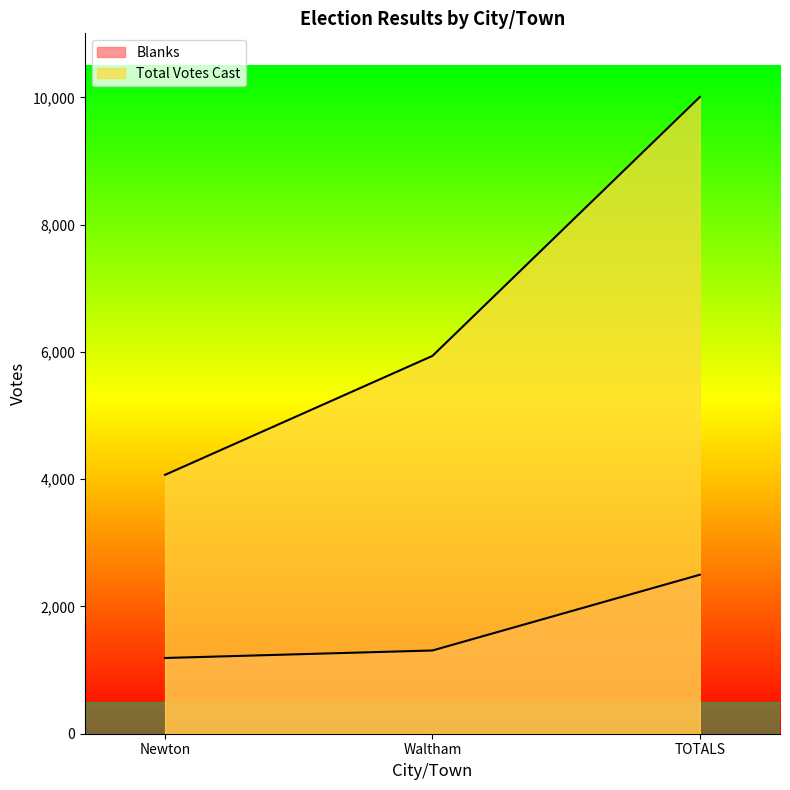

Reading left to right, extract all data points from this chart.

Blanks: 1190	1308	2498
Total Votes Cast: 4068	5937	10005